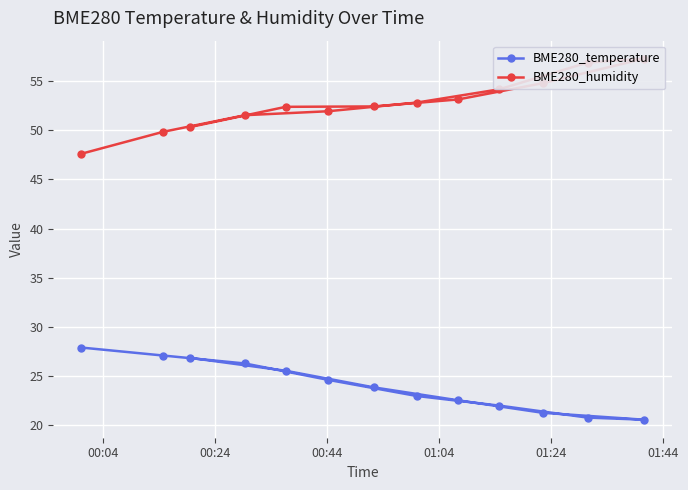

What is the maximum value for BME280_temperature?

27.9